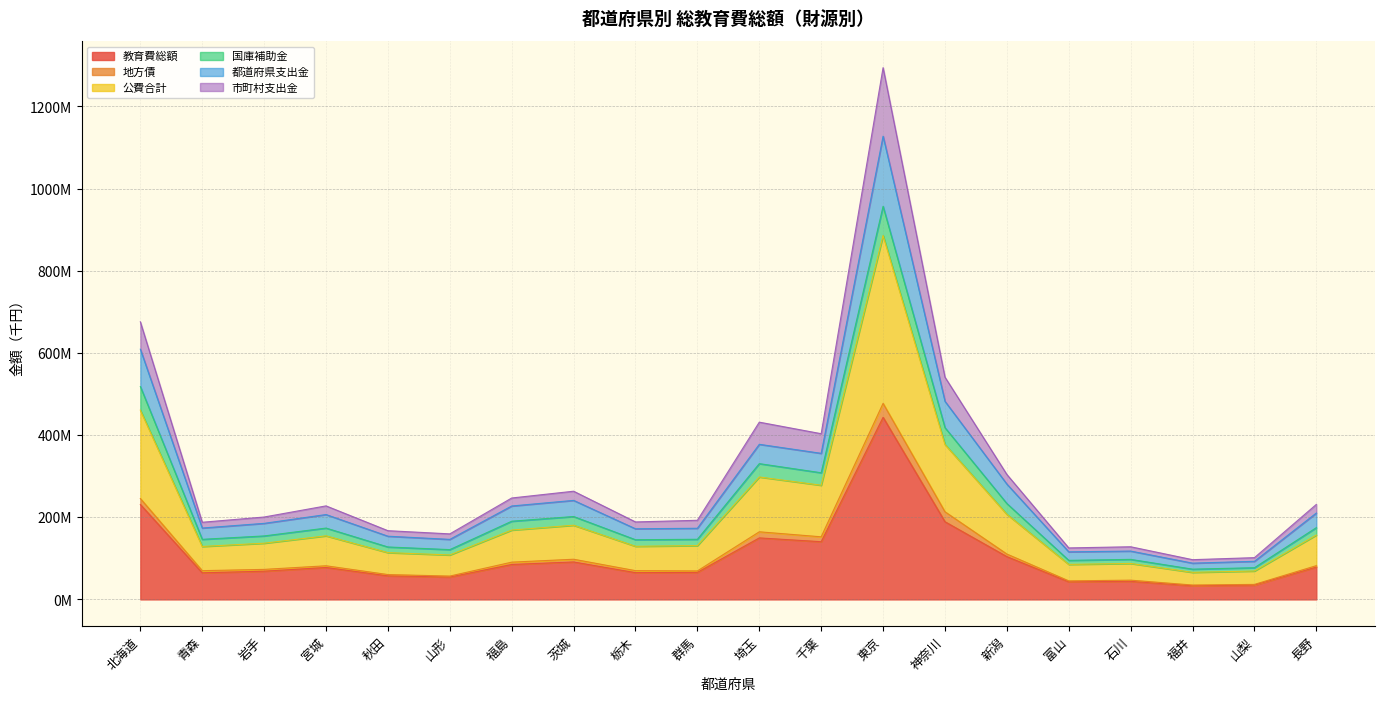

True or false: 都道府県支出金 and 市町村支出金 cross at least once.

False